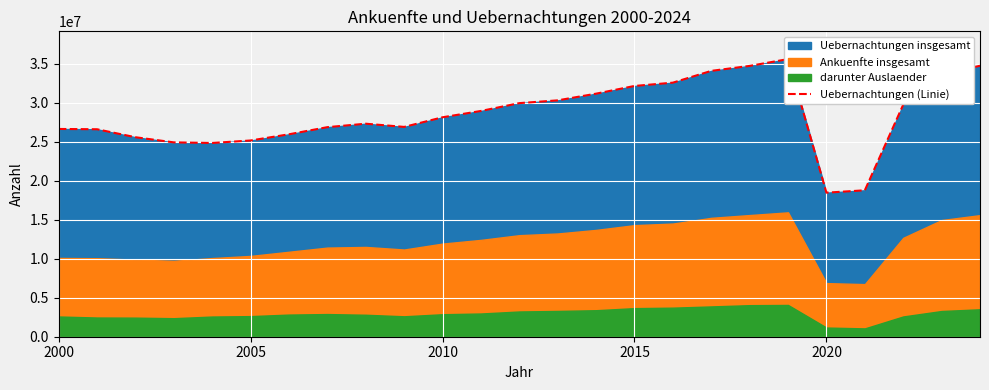

The value at 2010 is 43248262. True or false?

False